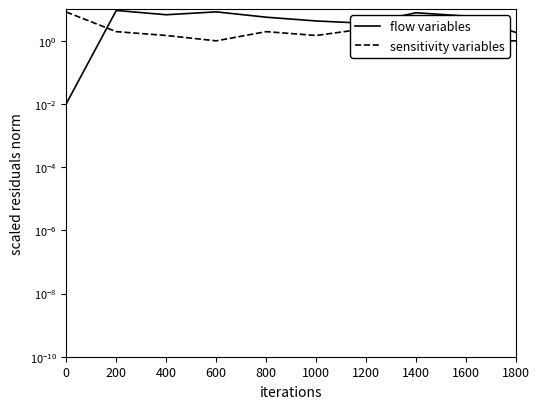

How many interior local valleys does the sensitivity variables series have?

2